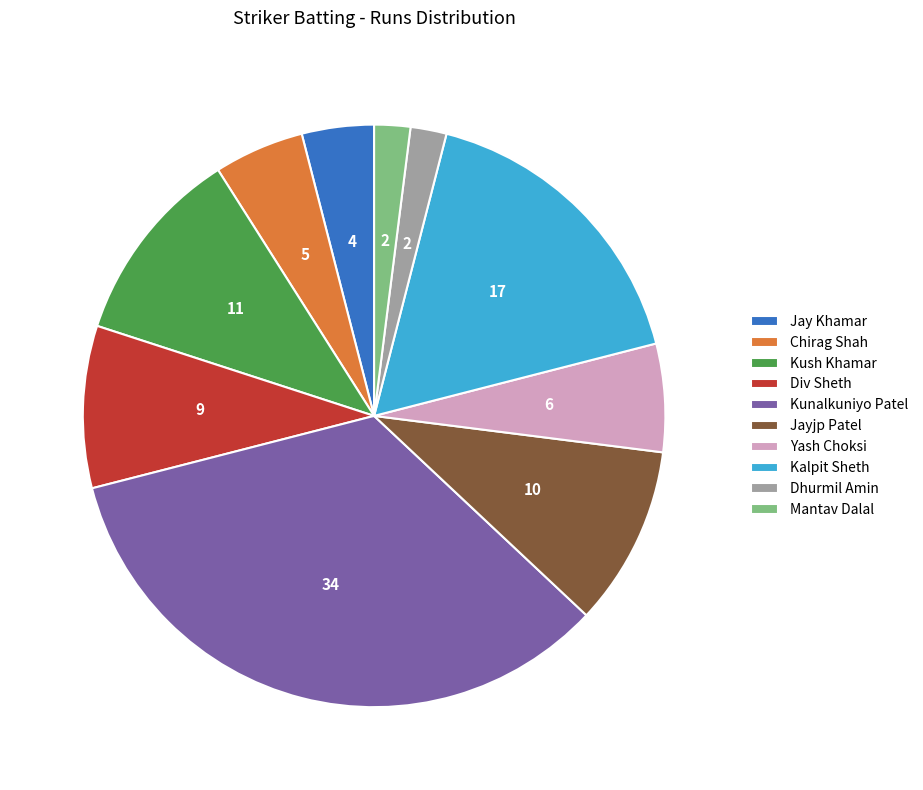

Is the sum of Jayjp Patel and Chirag Shah greater than half?

No